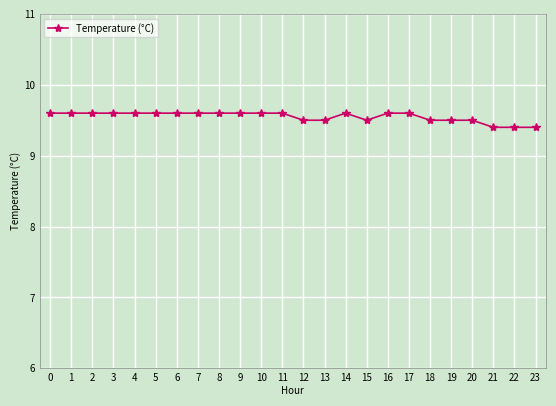

Count the values in the range 9 to 10.

24